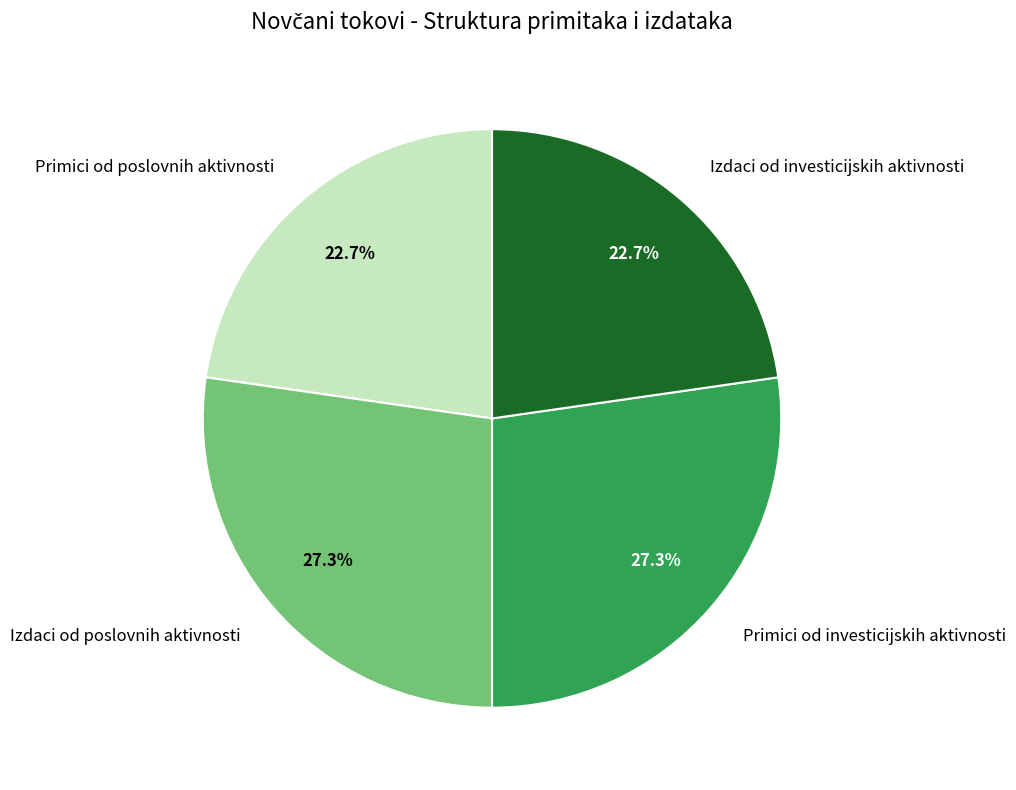

Combined, what portion of the pie is Primici od poslovnih aktivnosti and Izdaci od poslovnih aktivnosti?

50.0%